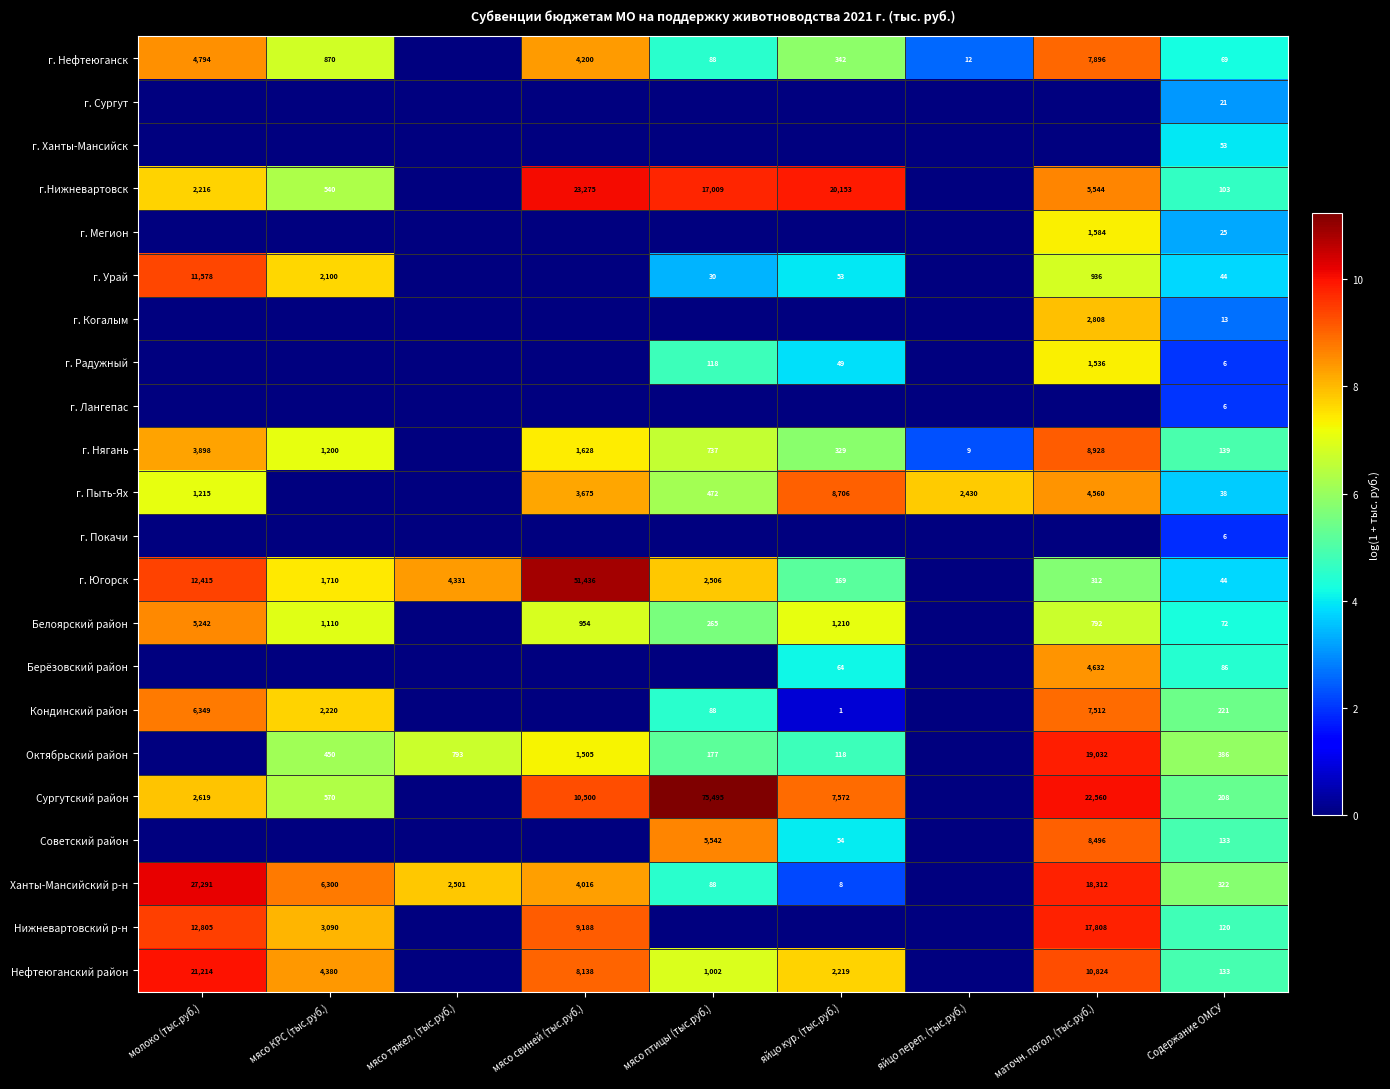

The Белоярский район series shows 265 at мясо птицы (тыс.руб.). True or false?

True